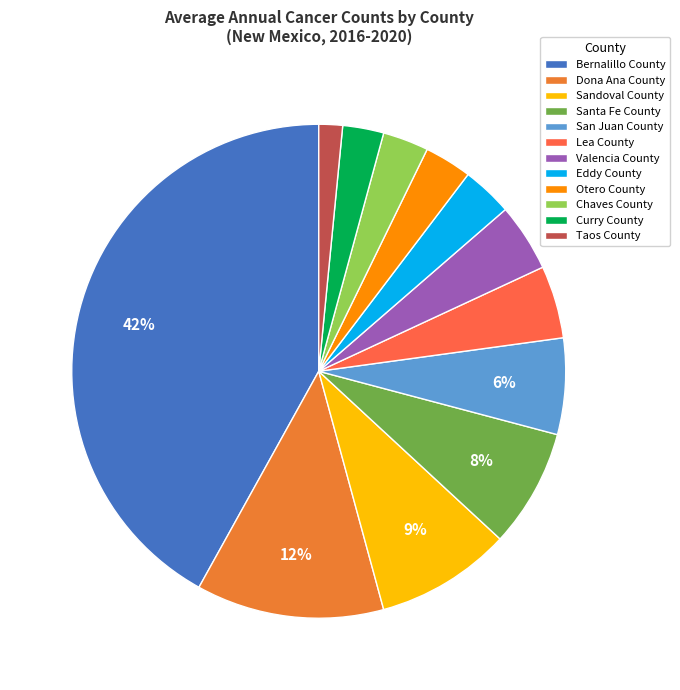

Count the number of slices in the pie.

12